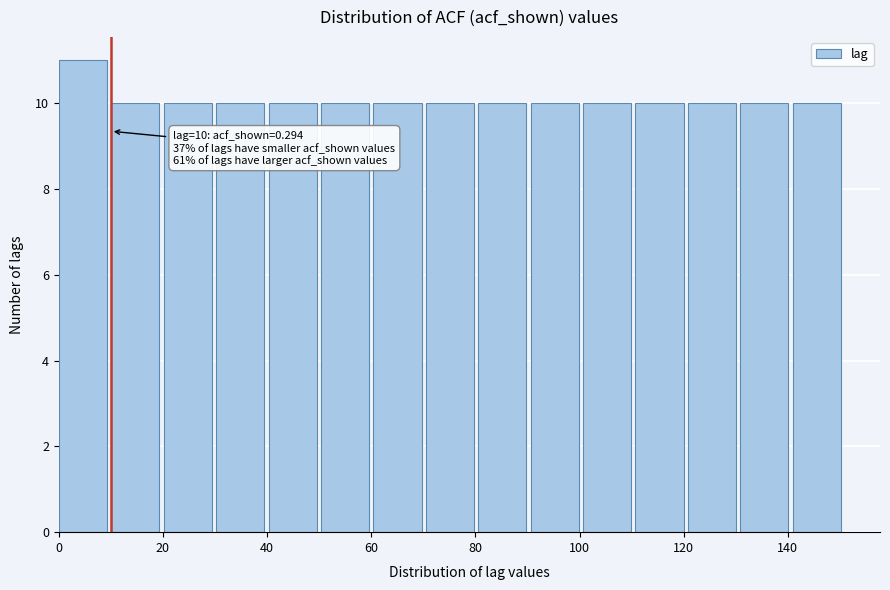

Over which range of the x-axis is the bar tallest?

0 to 10